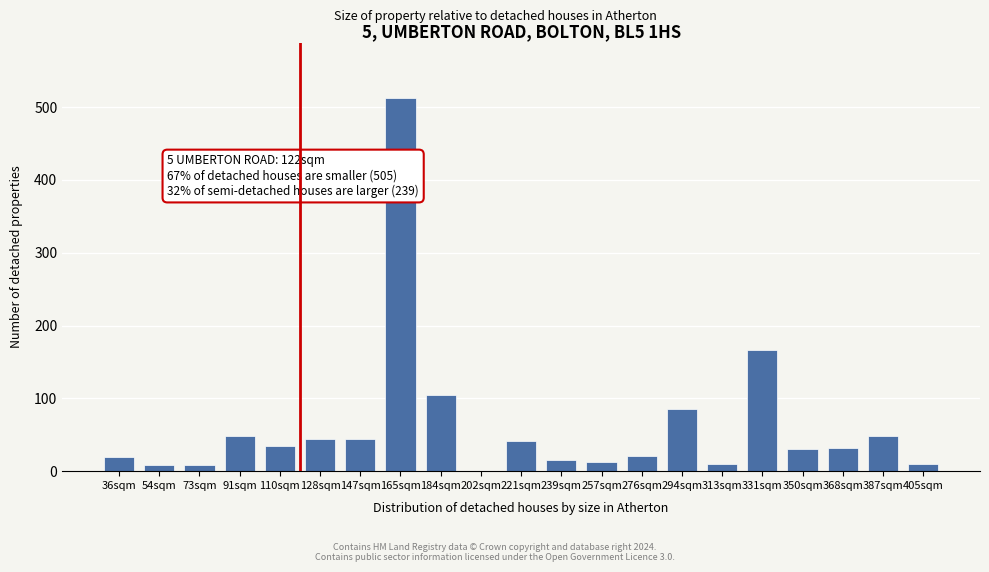

The chart shows a value of 321 at 165sqm. True or false?

False